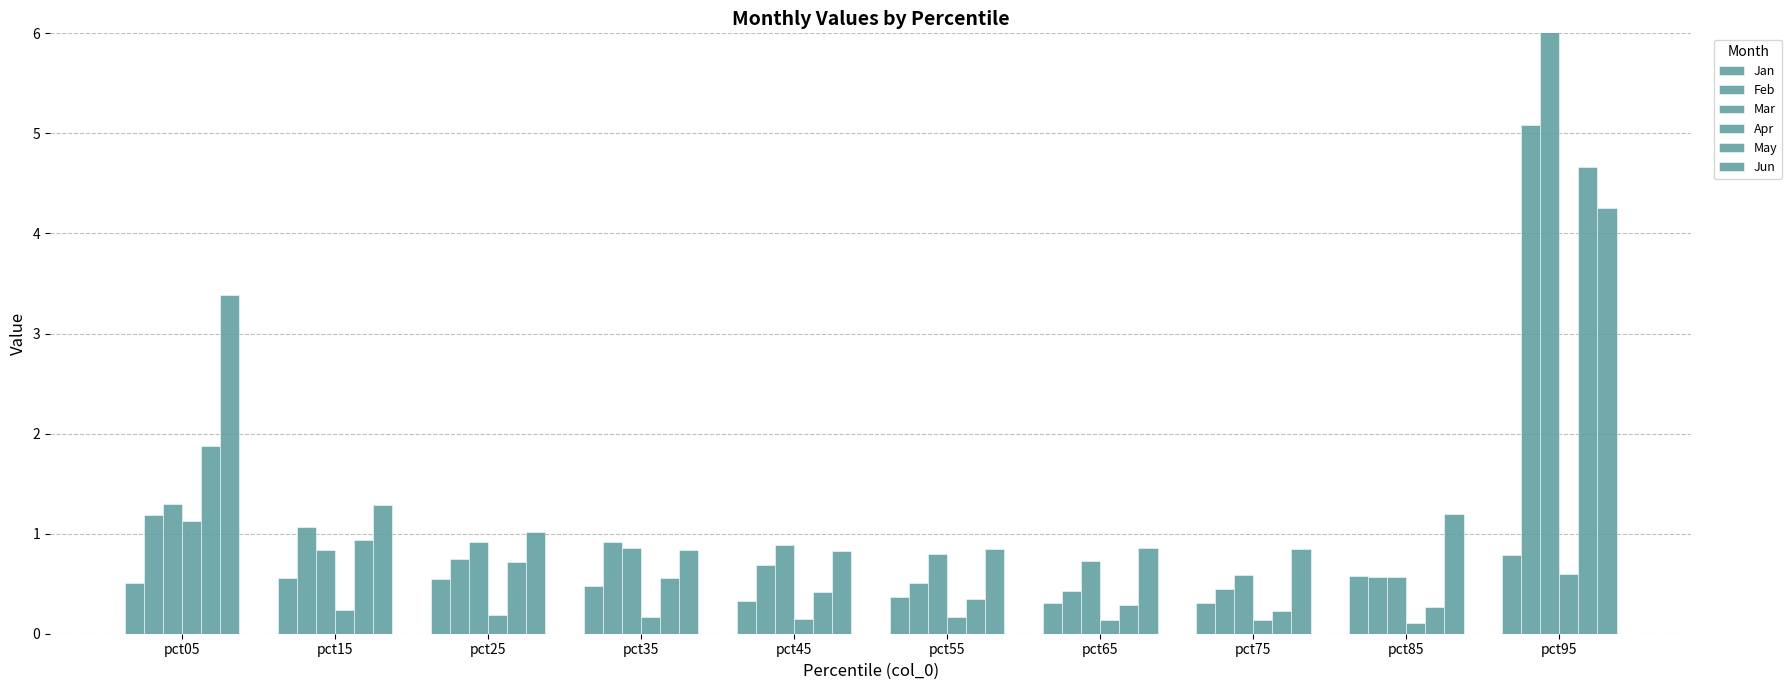

At which label does Jan reach its peak?

pct95